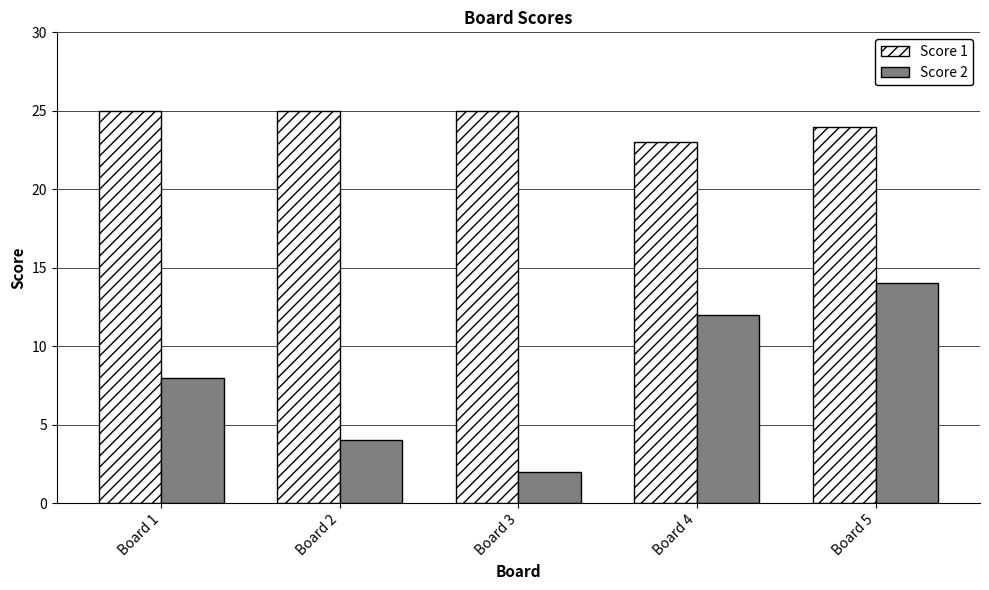

List the series in order of their overall mean, highest first.

Score 1, Score 2